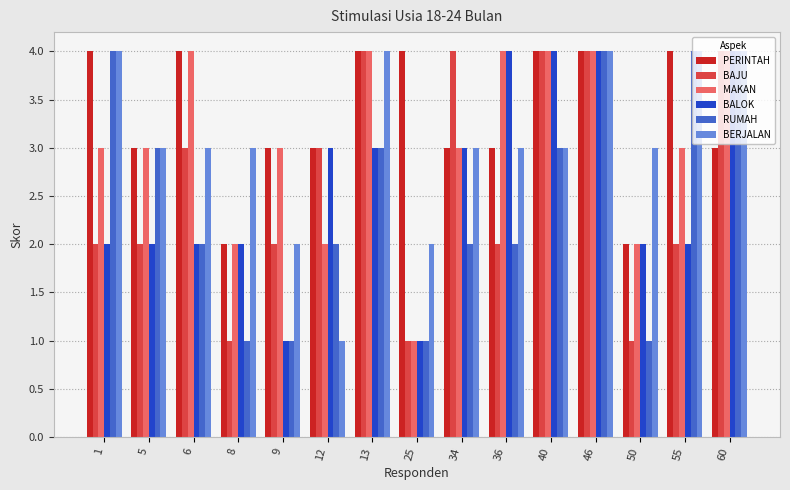

What is the difference between the maximum and minimum values in the BAJU series?

3